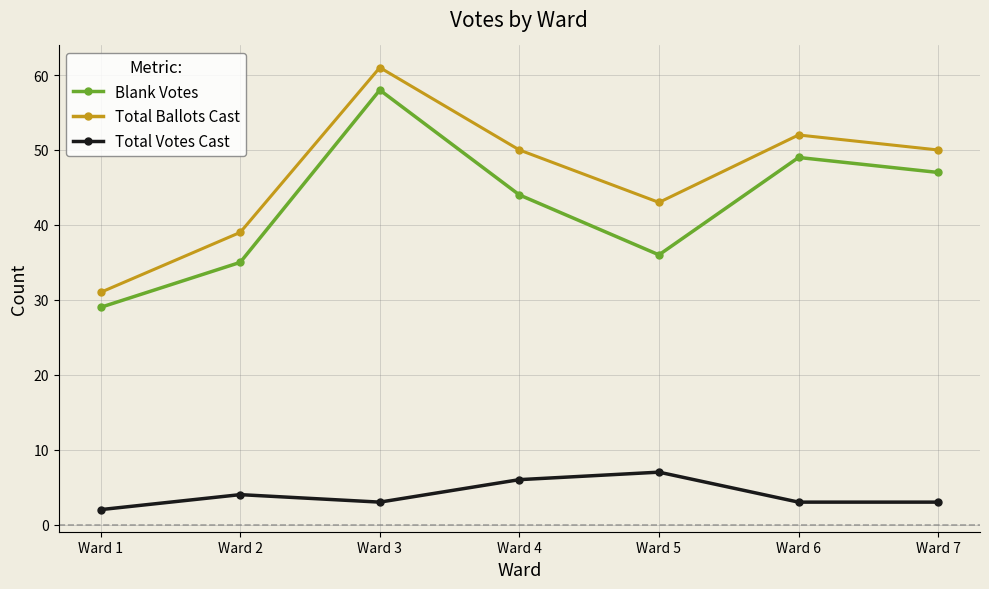

True or false: Total Ballots Cast and Total Votes Cast cross at least once.

False